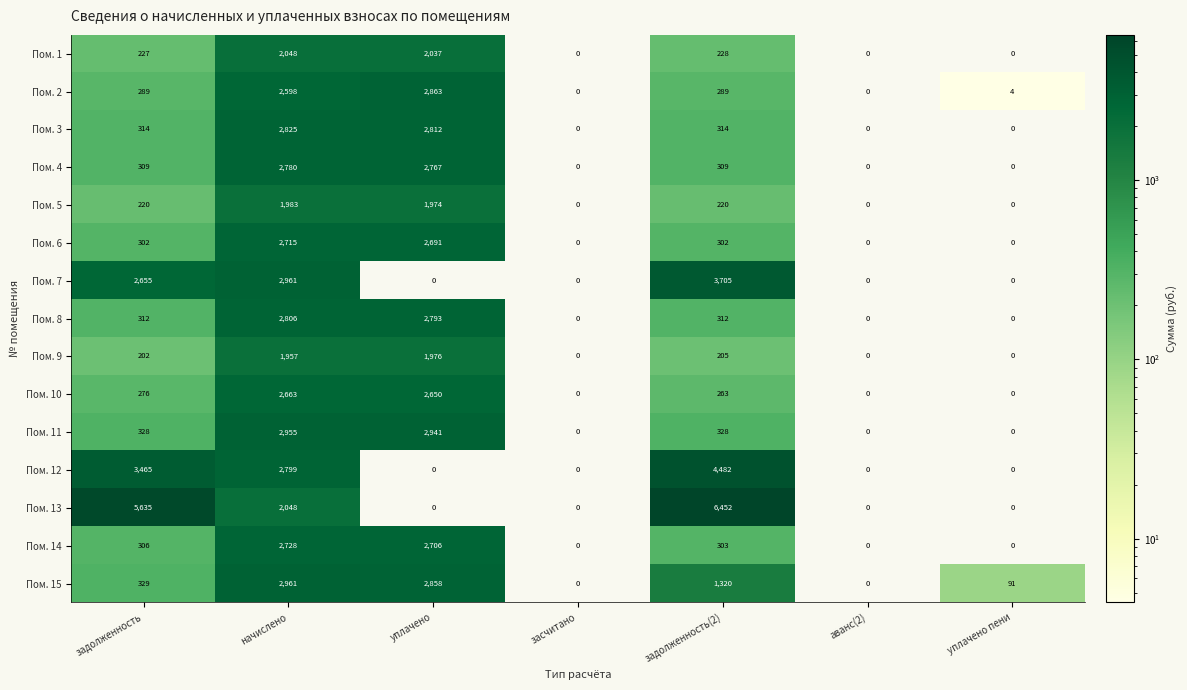

The Пом. 13 series shows 2048 at начислено. True or false?

True